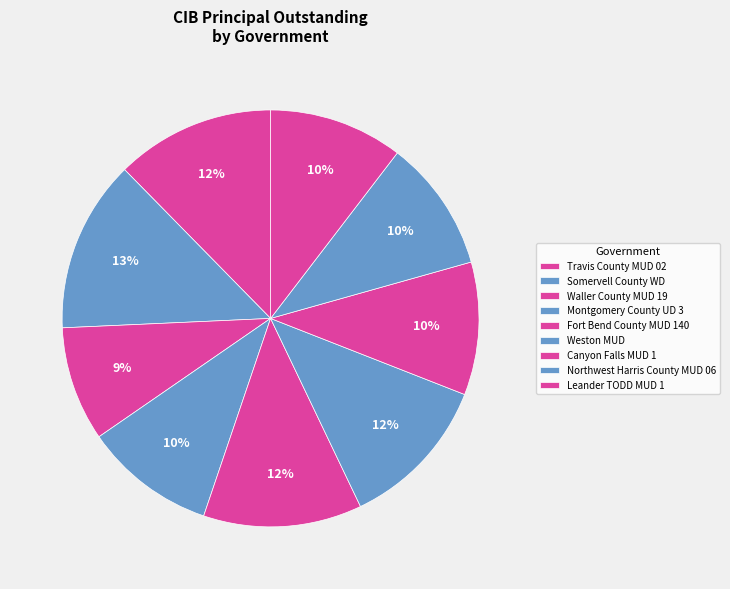

Which slice is the largest?

Somervell County WD